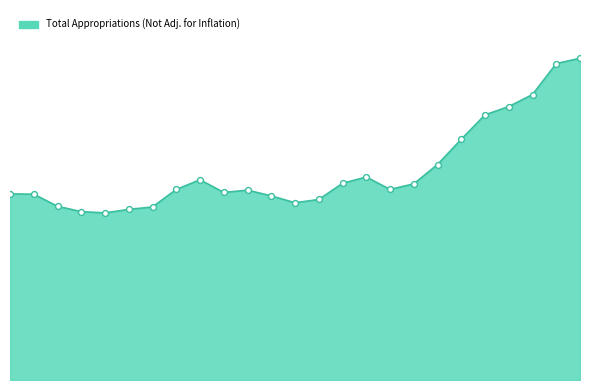

Does the chart have visible grid lines?

No